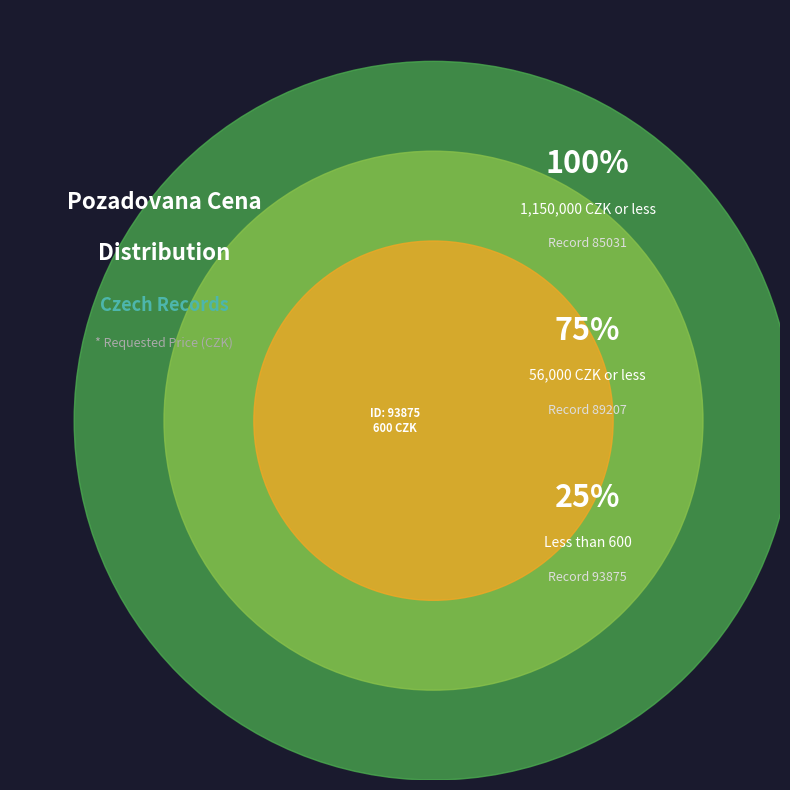

To the nearest percent, what portion does 89207 represent?

5%